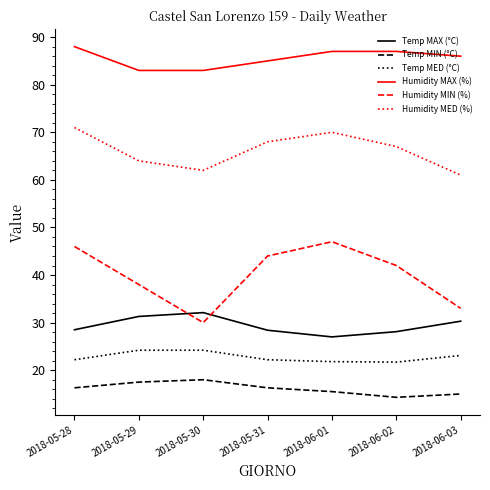

At which category does the chart reach its peak across all series?

2018-05-28